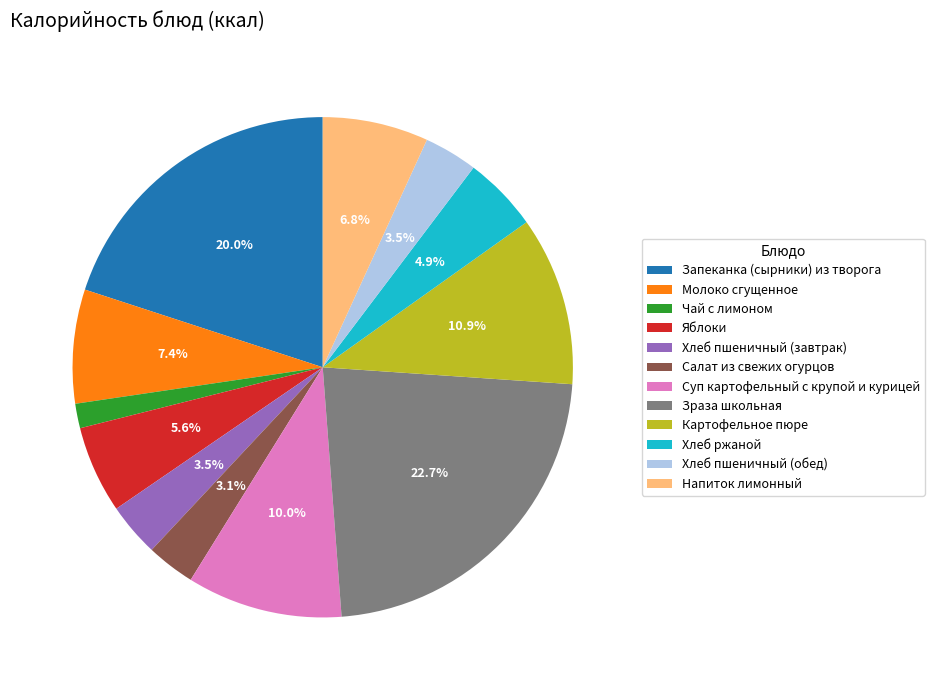

How many segments does this pie chart have?

12